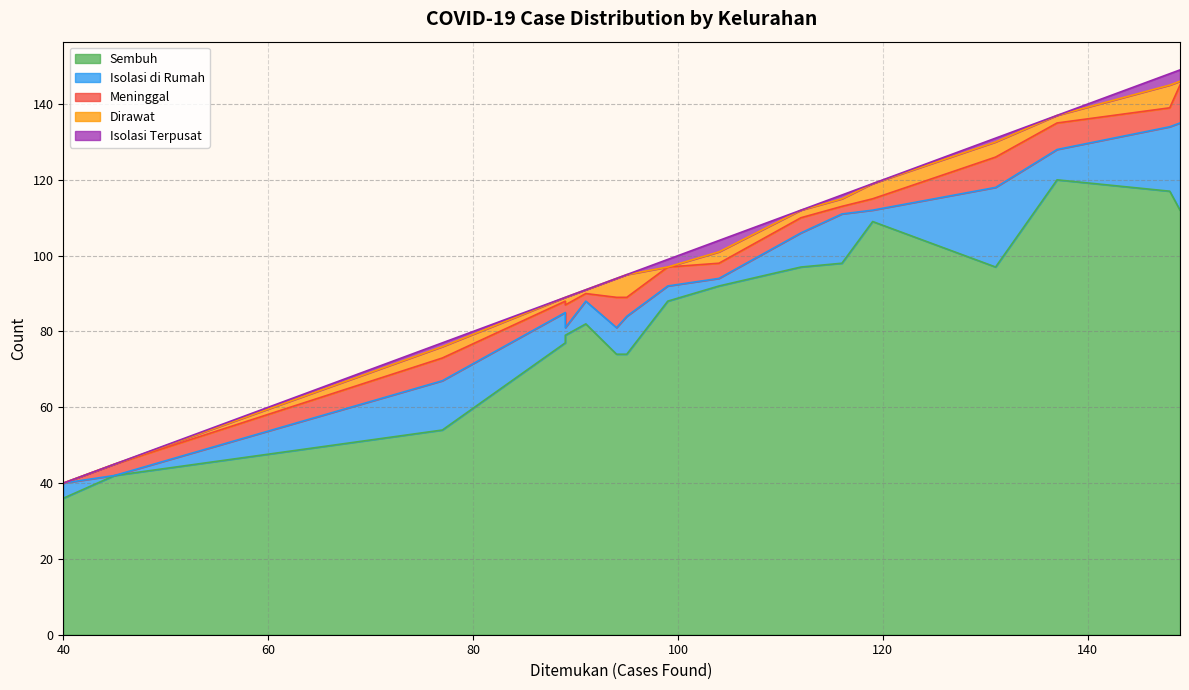

What is the difference between the second highest and second lowest values in the Isolasi di Rumah series?

19